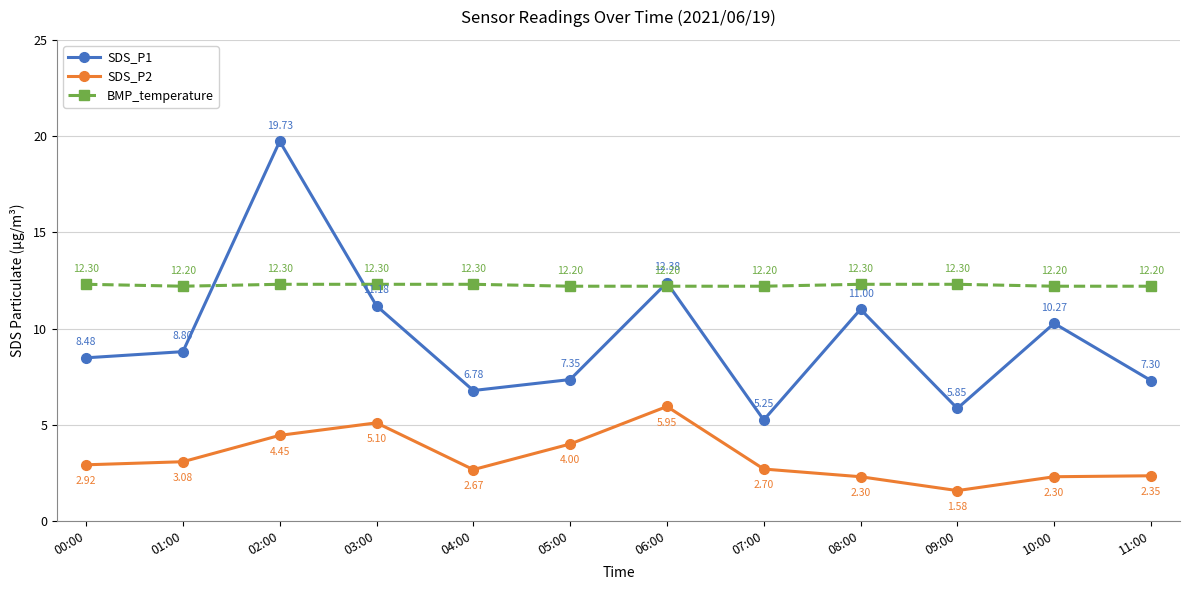

What are all the series names shown in the legend?

SDS_P1, SDS_P2, BMP_temperature